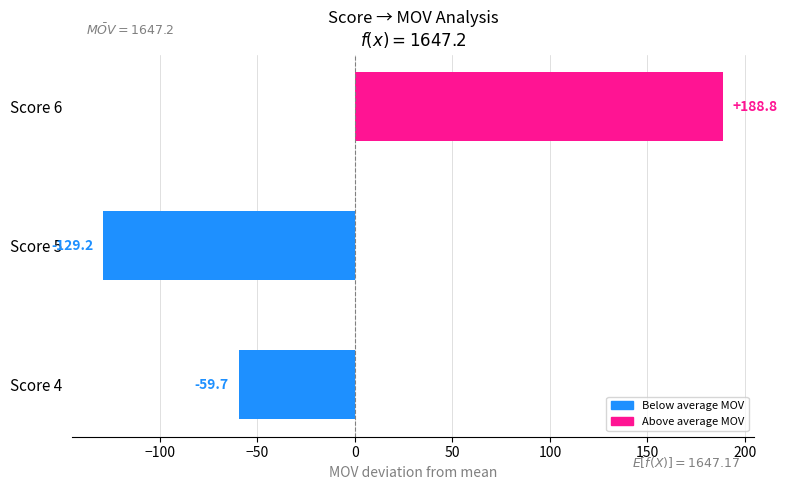

Count the number of categories in the chart.

3